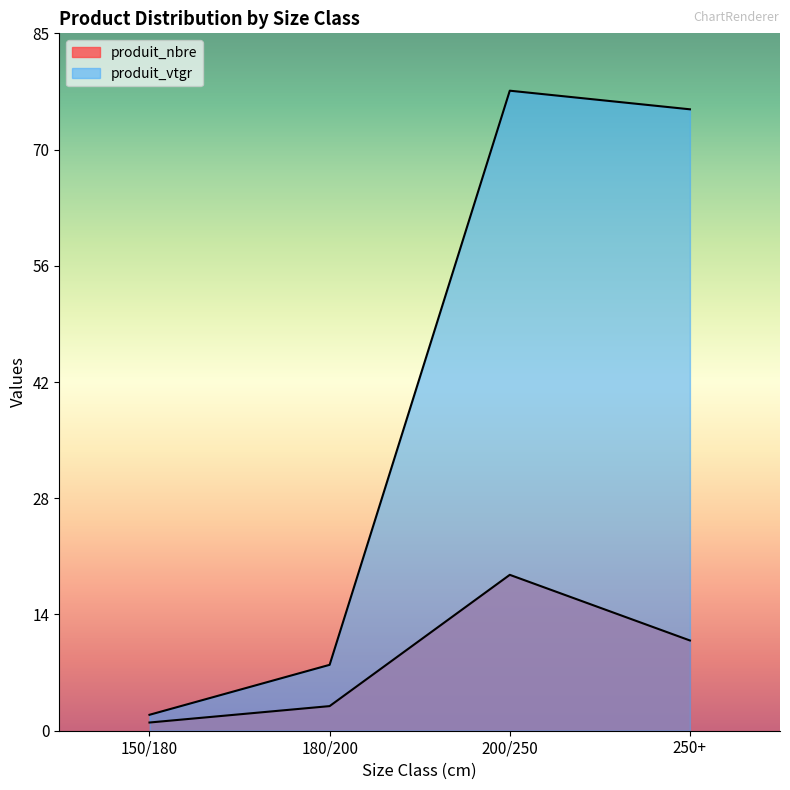

The value of produit_vtgr at 180/200 is 1.8. True or false?

False